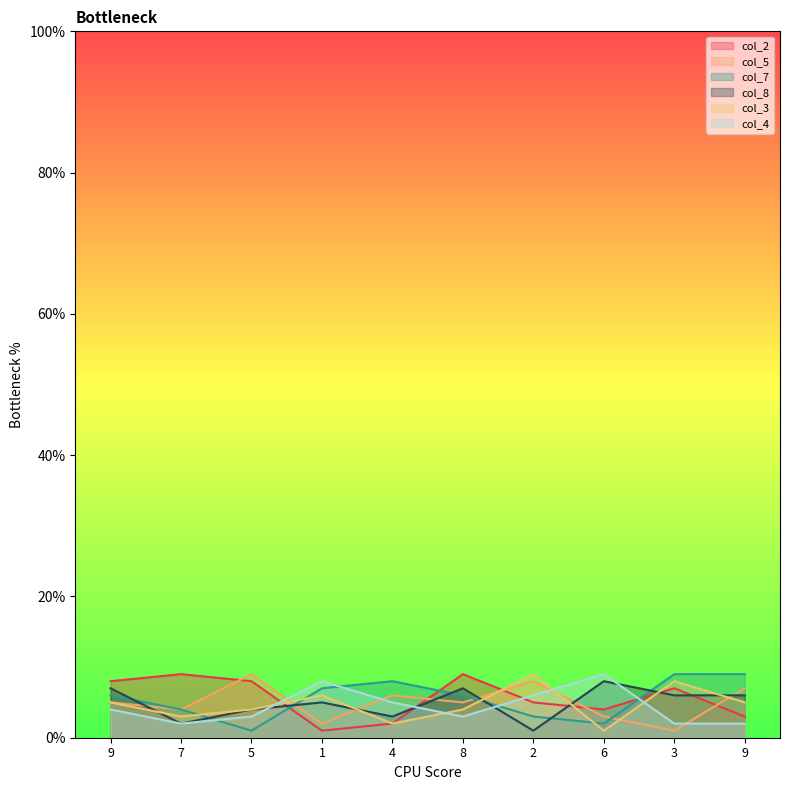

In col_3, how many points are lower than both neighbors (excluding endpoints)?

3